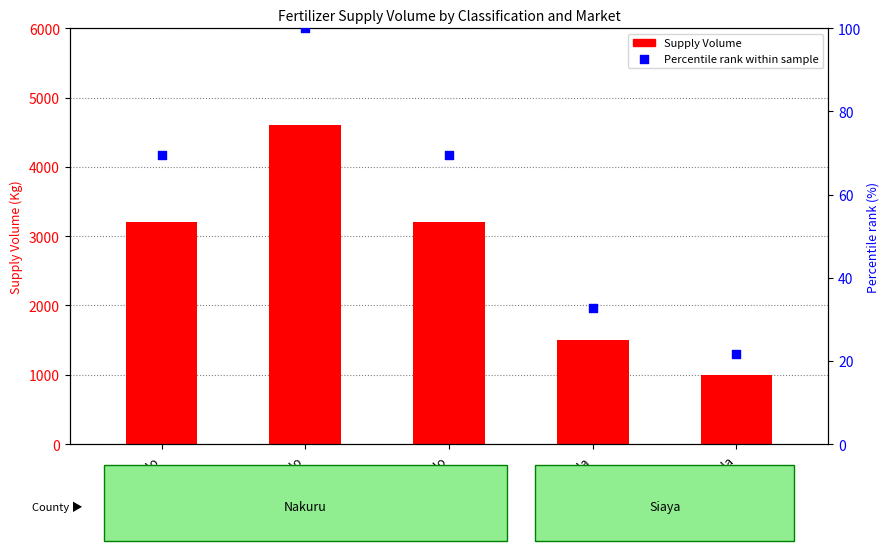

Is the value of Percentile rank within sample at CAN-Akala greater than the value of Supply Volume at CAN-Molo?

No